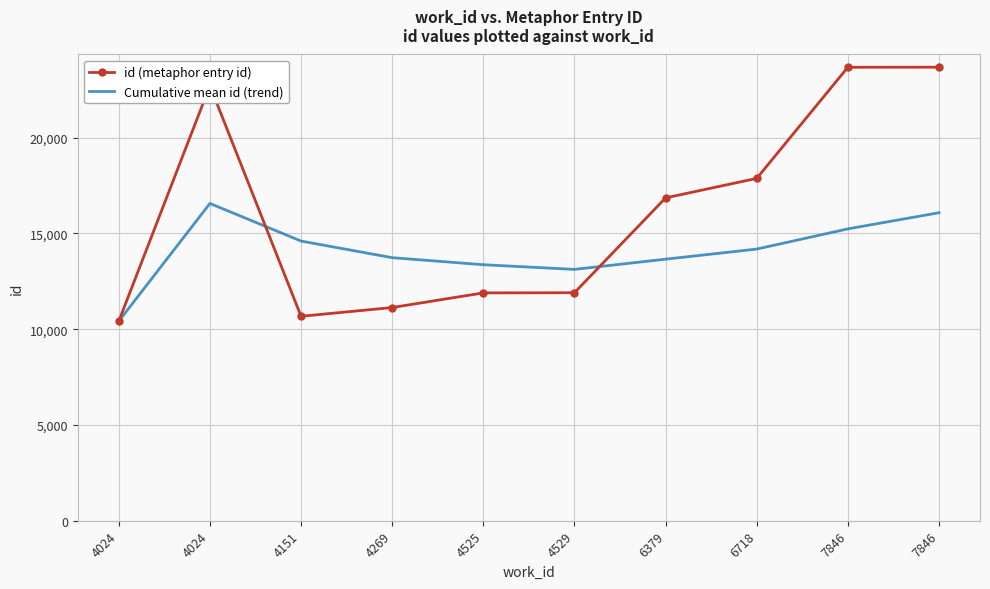

What is the difference between the maximum and minimum values in the id (metaphor entry id) series?

13263.0